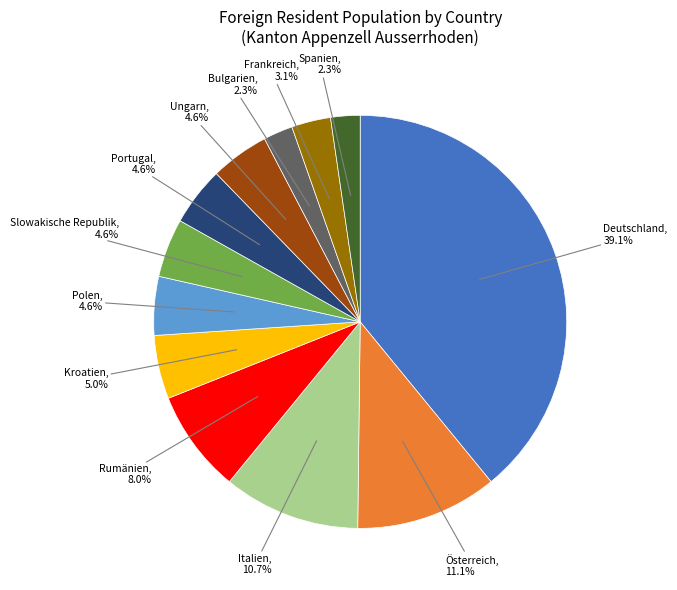

What is the largest slice in the pie chart?

Deutschland